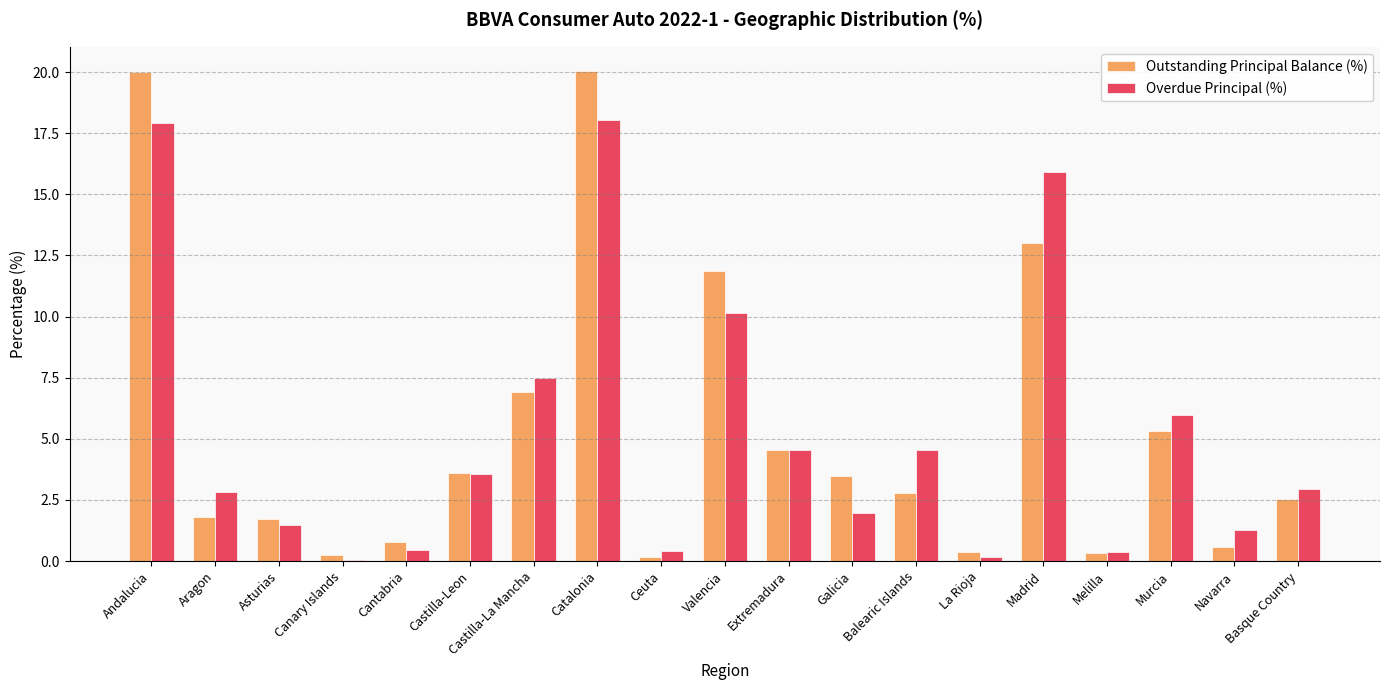

Is it true that Outstanding Principal Balance (%) equals 0.8 at Cantabria?

True